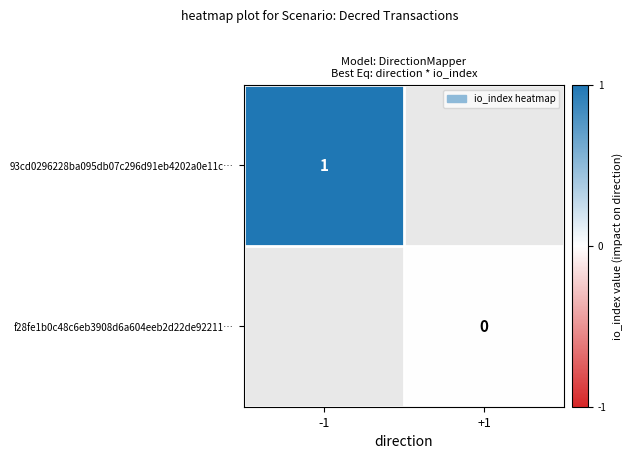

Is it true that 93cd0296228ba095db07c296d91eb4202a0e11c… equals 2 at -1?

False